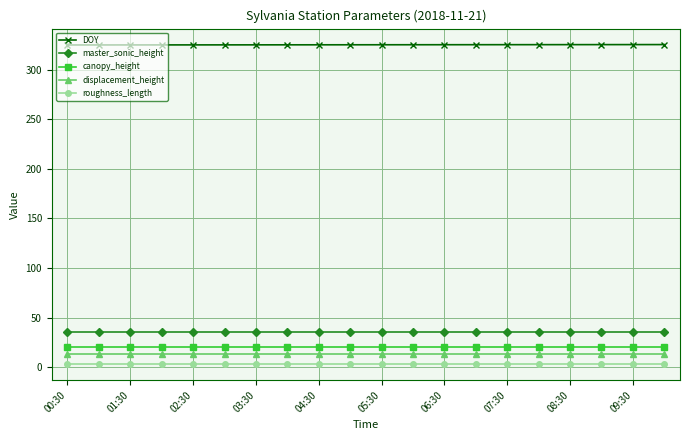

What is the lowest value of the master_sonic_height series?

35.0